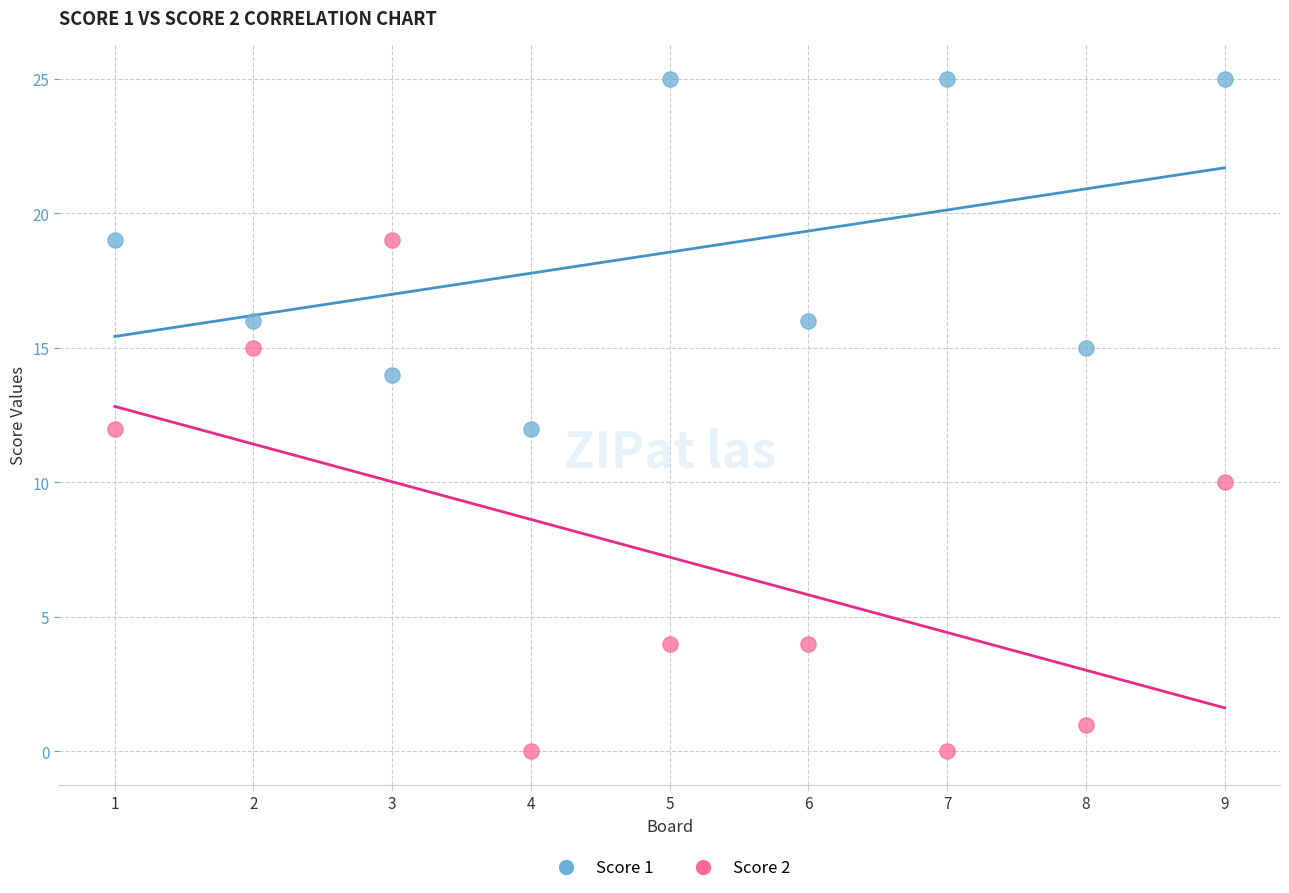

In the Score 2 series, what Y value is closest to 9?

10